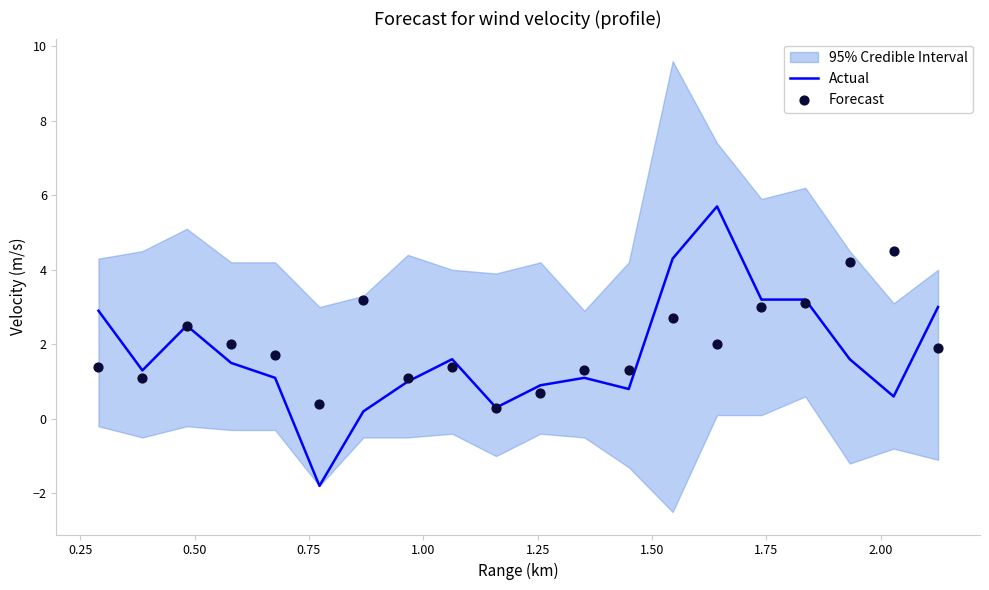

At how many categories does at least one series exceed 0?

20